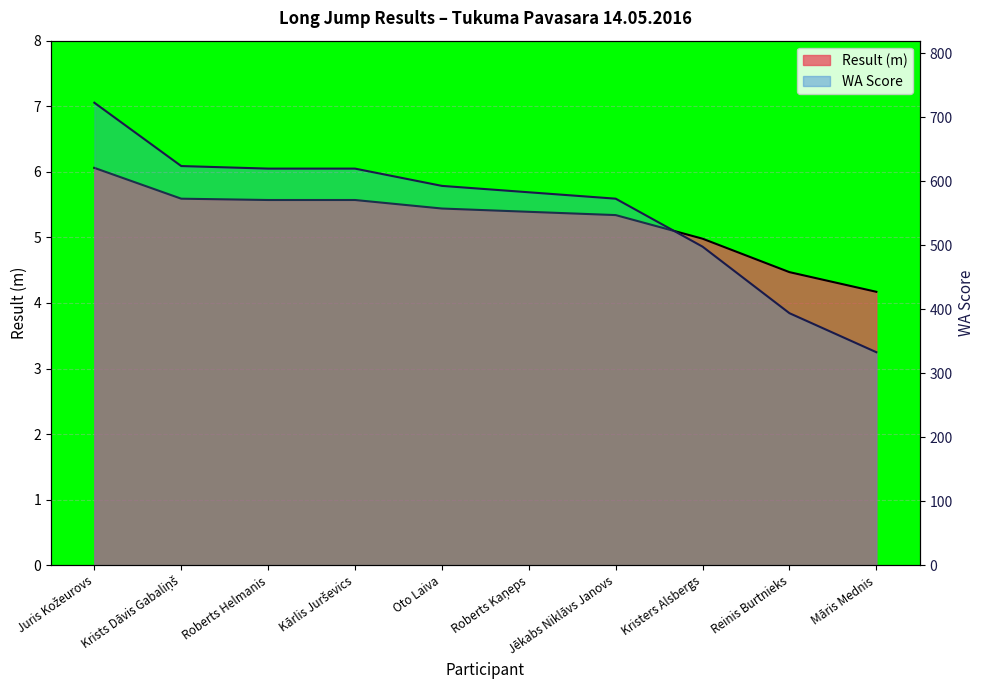

Reading left to right, list all the values displayed in this chart.

Result: Juris Kožeurovs=6.1	Krists Dāvis Gabaliņš=5.6	Roberts Helmanis=5.6	Kārlis Jurševics=5.6	Oto Laiva=5.4	Roberts Kaņeps=5.4	Jēkabs Niklāvs Janovs=5.3	Kristers Alsbergs=5.0	Reinis Burtnieks=4.5	Māris Mednis=4.2
WA: Juris Kožeurovs=723.0	Krists Dāvis Gabaliņš=624.0	Roberts Helmanis=620.0	Kārlis Jurševics=620.0	Oto Laiva=593.0	Roberts Kaņeps=583.0	Jēkabs Niklāvs Janovs=573.0	Kristers Alsbergs=498.0	Reinis Burtnieks=394.0	Māris Mednis=333.0